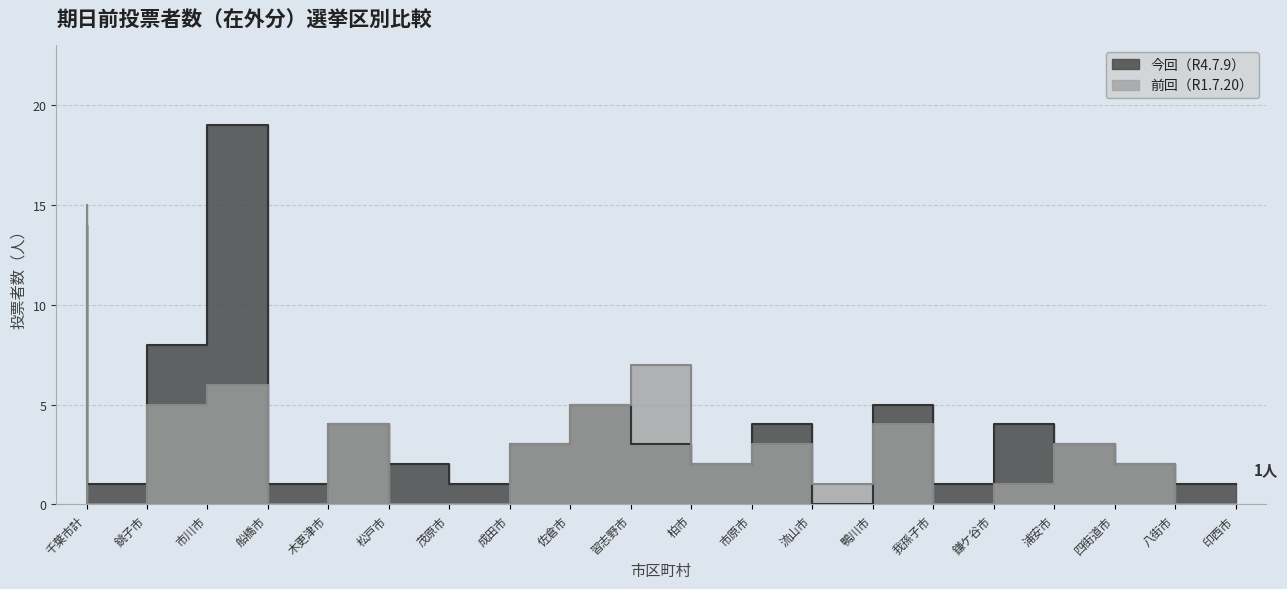

At which category is the sum across all series the highest?

千葉市計